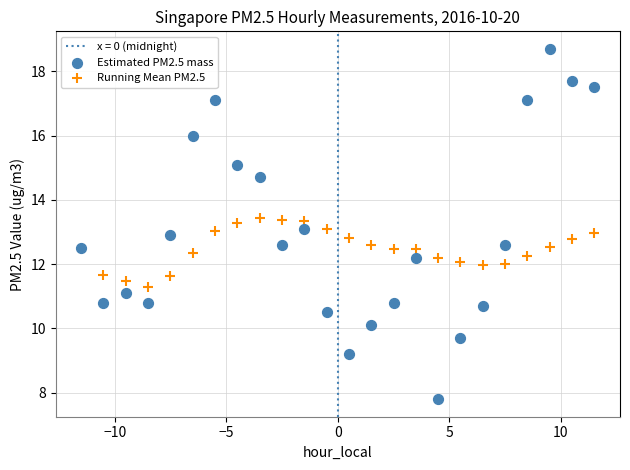

Which series contains the highest Y value?

Estimated PM2.5 mass